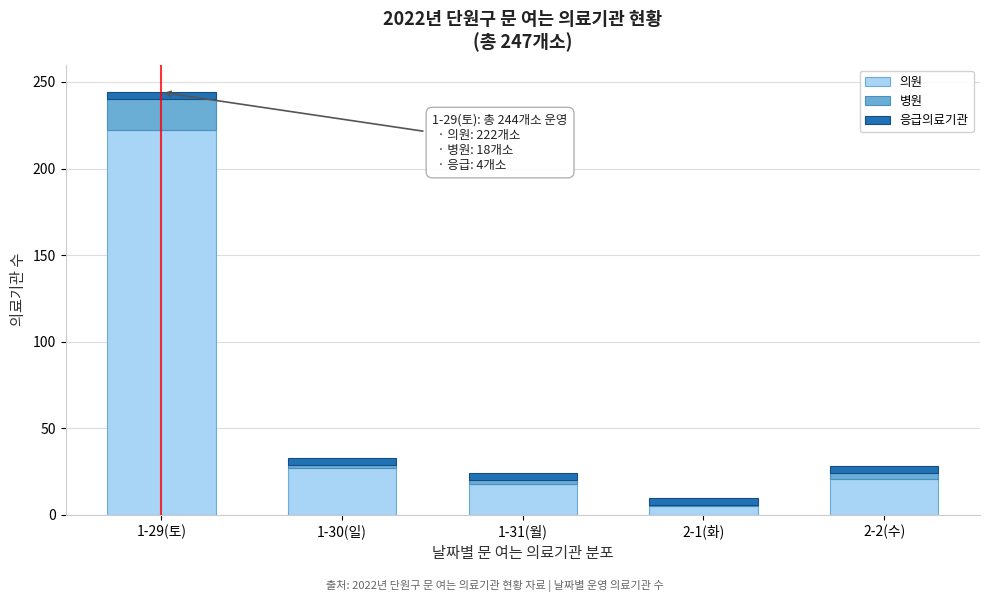

Reading left to right, transcribe the values for 의원.

222	27	18	5	21